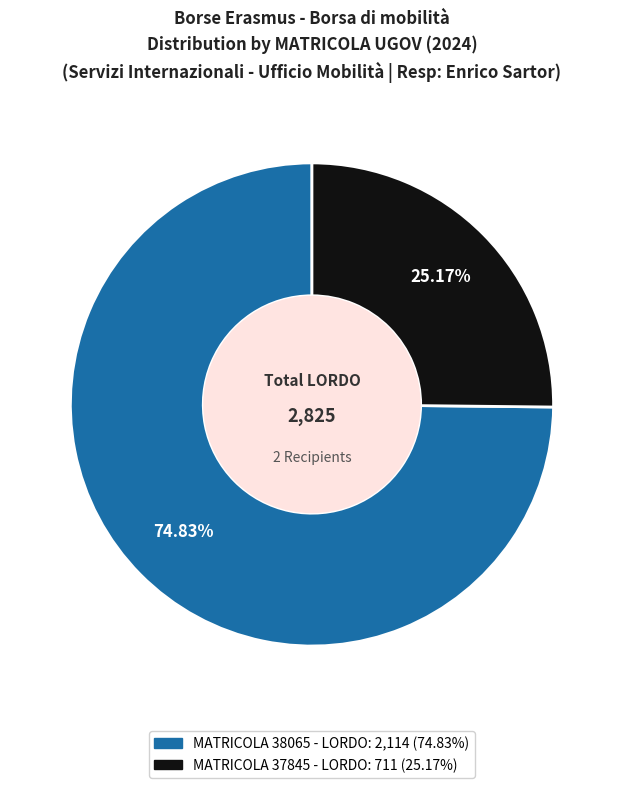

Does any single category account for the majority?

Yes